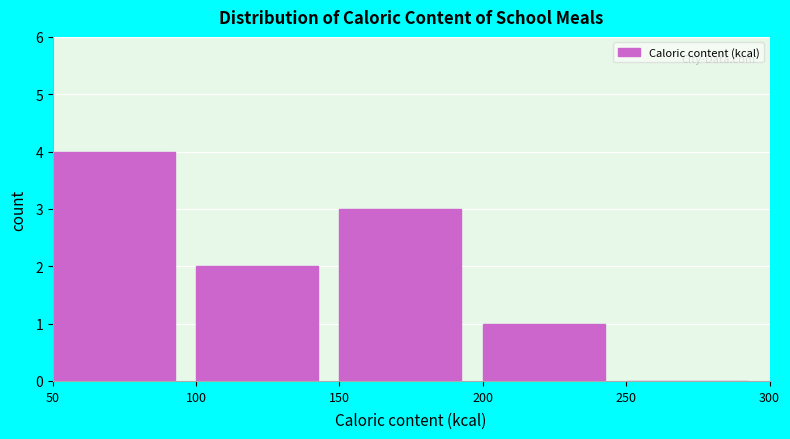

Which range on the x-axis has the tallest bar?

50 to 100